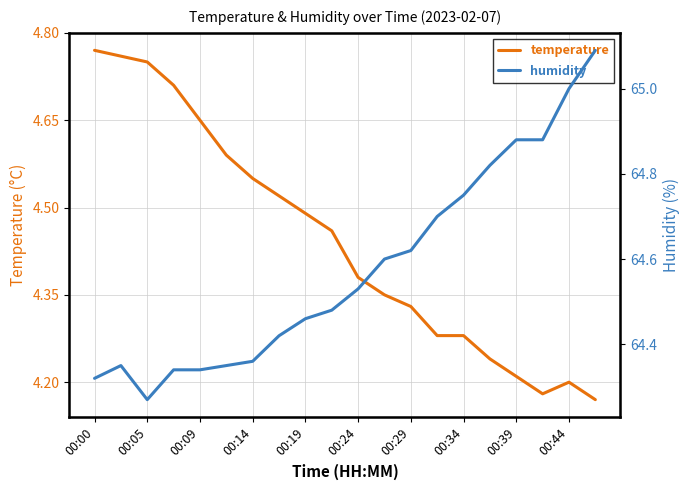

Is this an area chart (filled region under the line)?

No